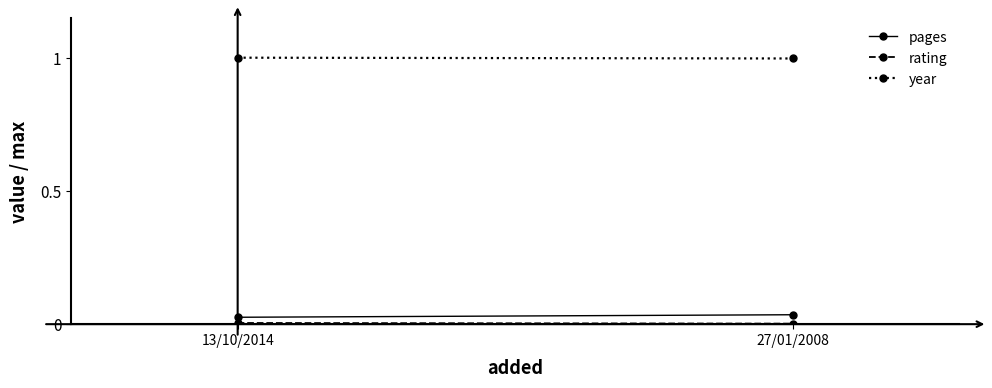

Which label corresponds to the smallest value in the chart?

27/01/2008